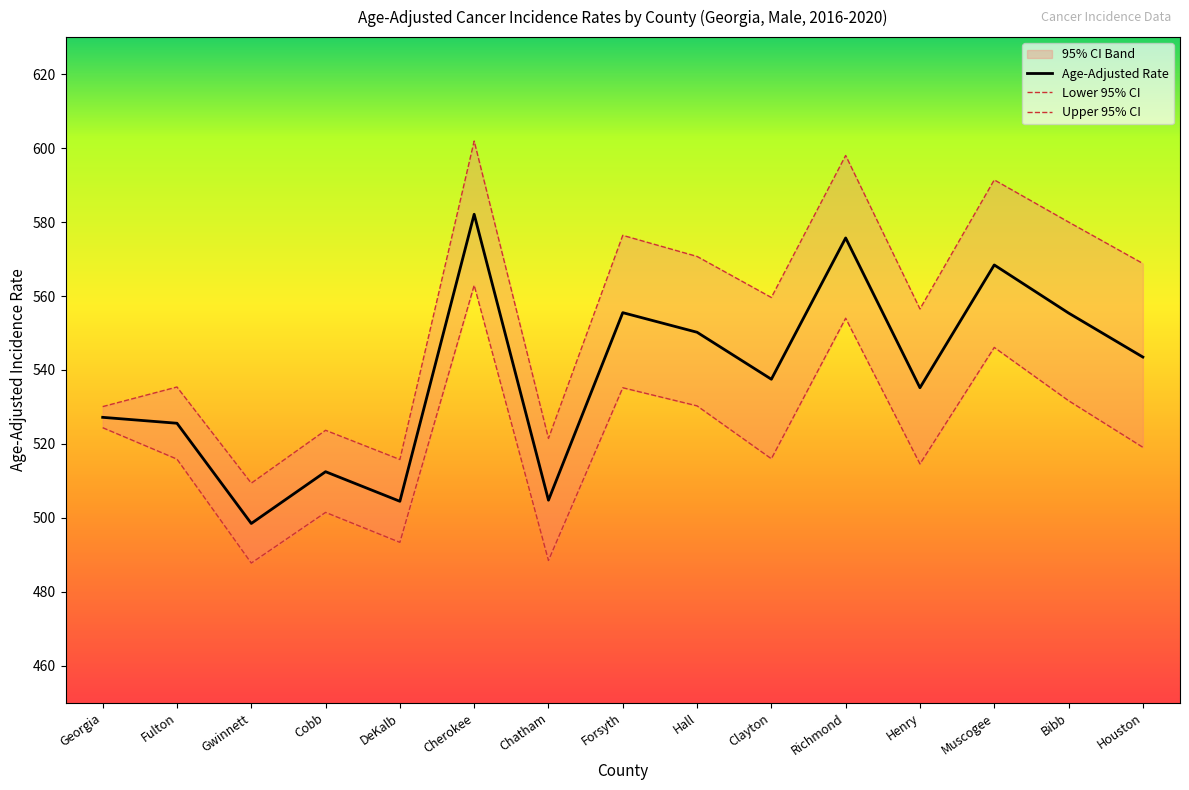

List the series in order of their overall mean, highest first.

Upper 95% CI, Age-Adjusted Rate, Lower 95% CI